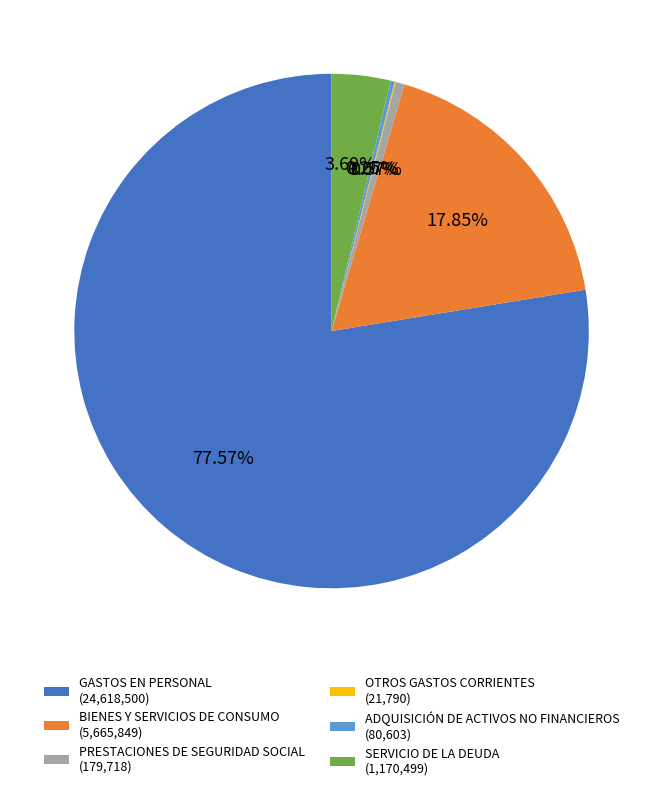

Is the sum of SERVICIO DE LA DEUDA (1,170,499) and BIENES Y SERVICIOS DE CONSUMO (5,665,849) greater than half?

No